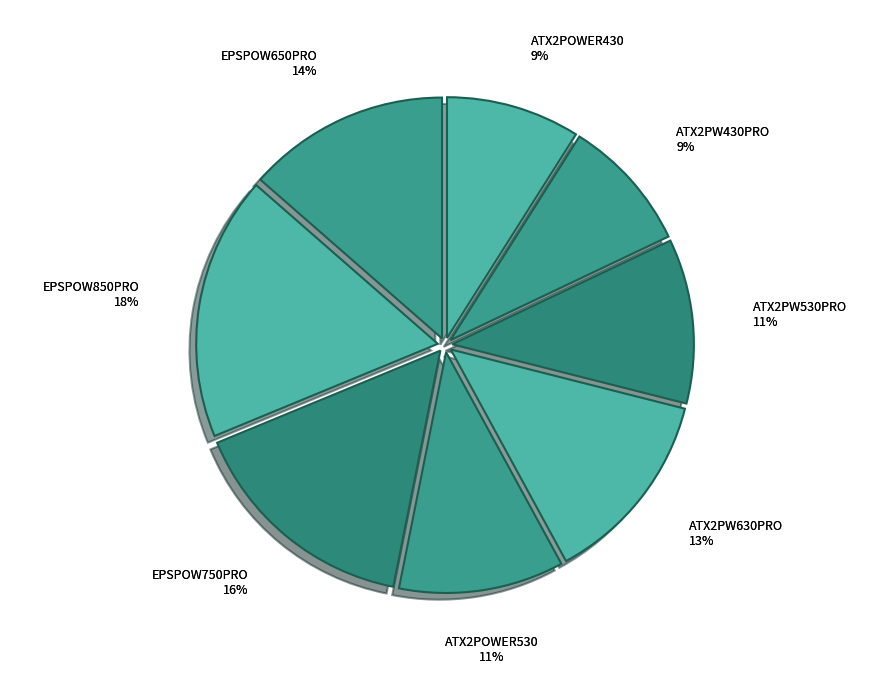

The ATX2PW630PRO slice represents 13% of the pie. True or false?

True